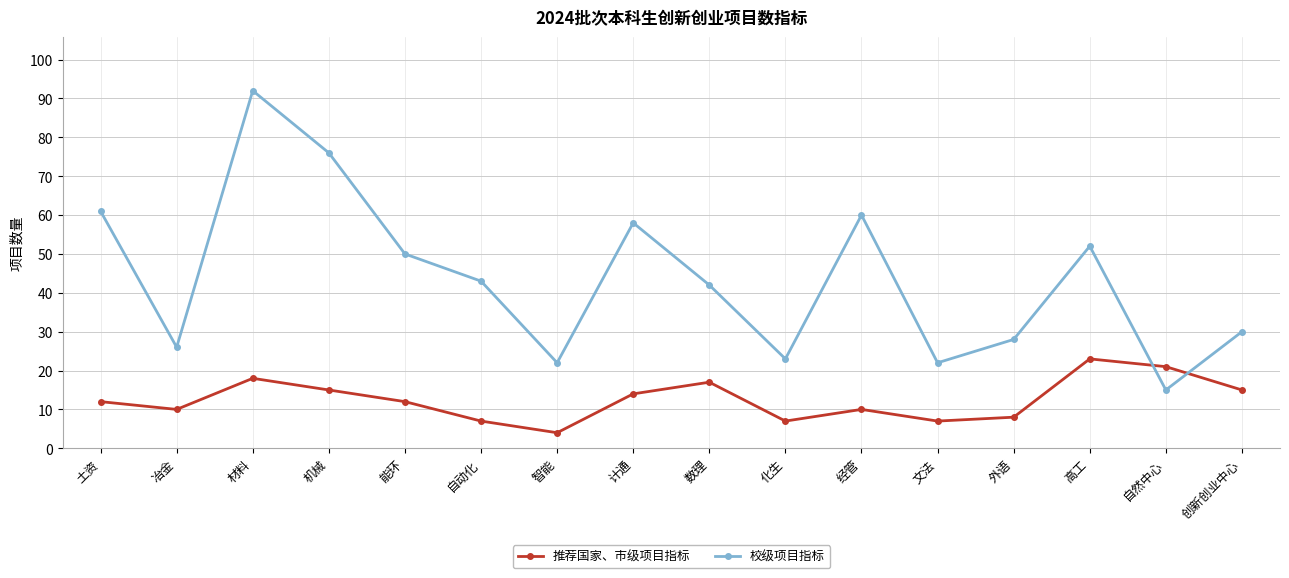

After their last crossing, which series has the higher values: 推荐国家、市级项目指标 or 校级项目指标?

校级项目指标